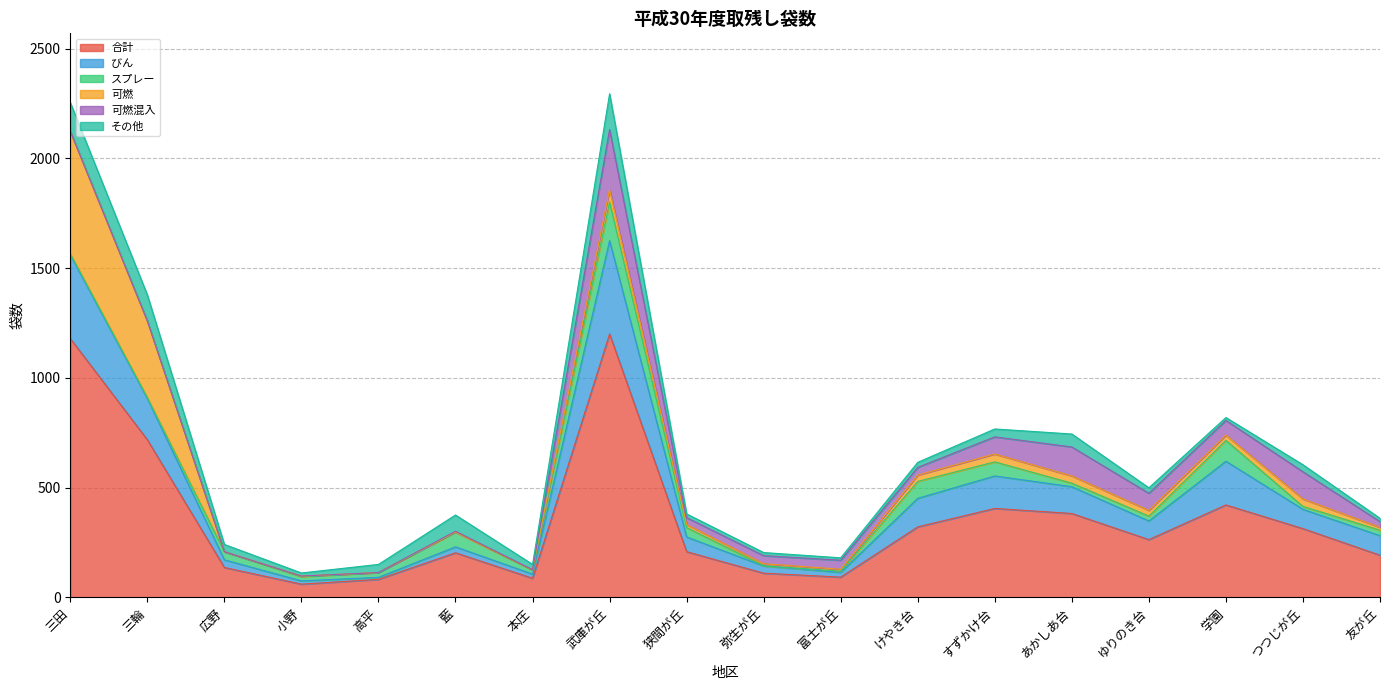

Where is 可燃 nearest to the value 279?

三輪